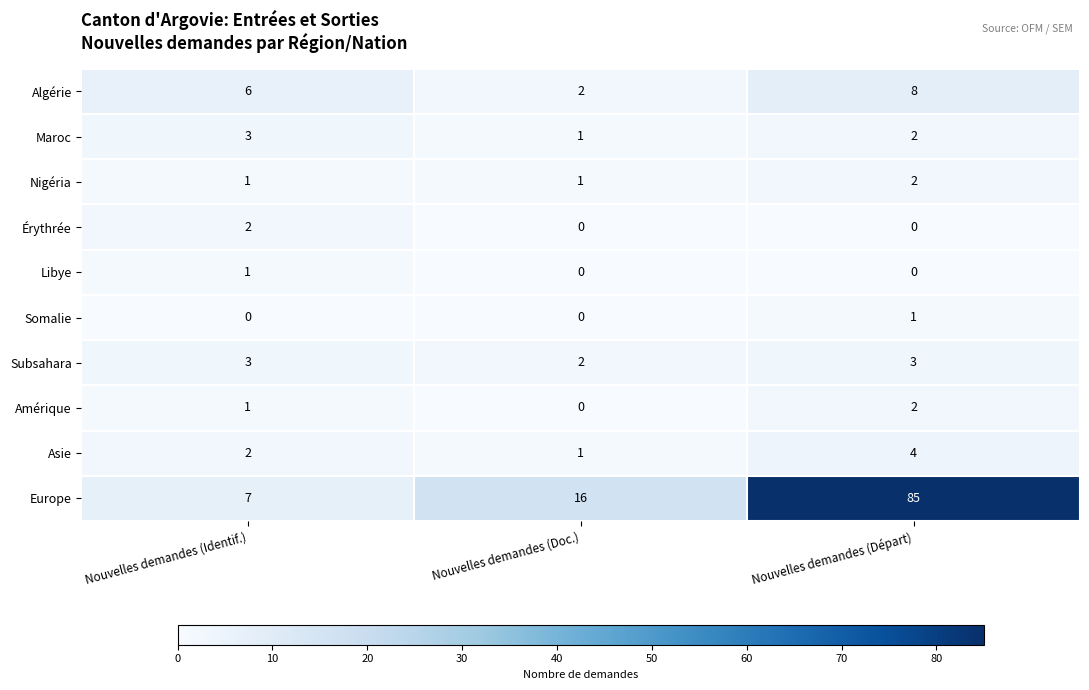

The value of Europe at Nouvelles demandes (Départ) is 85. True or false?

True